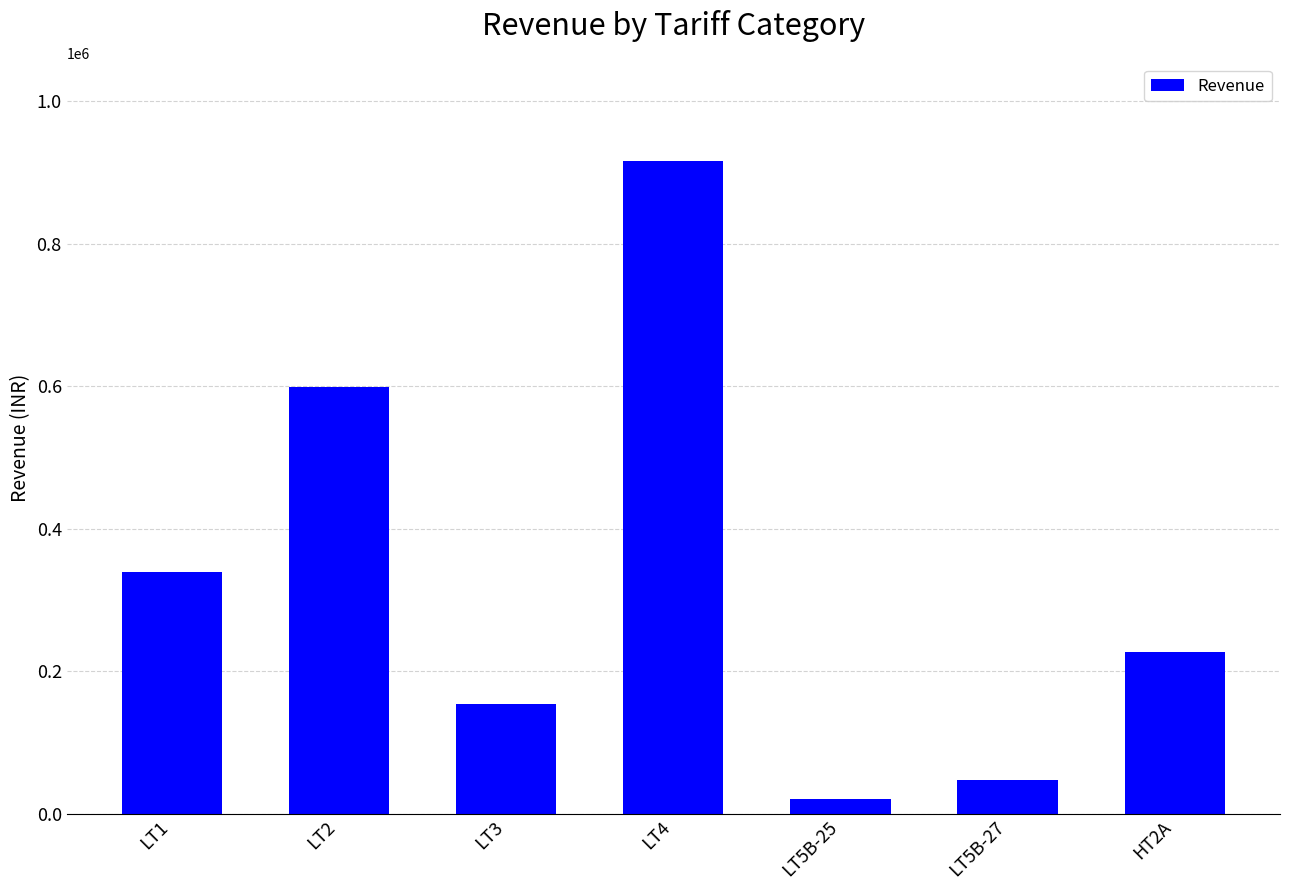

How many series are shown in this chart?

1